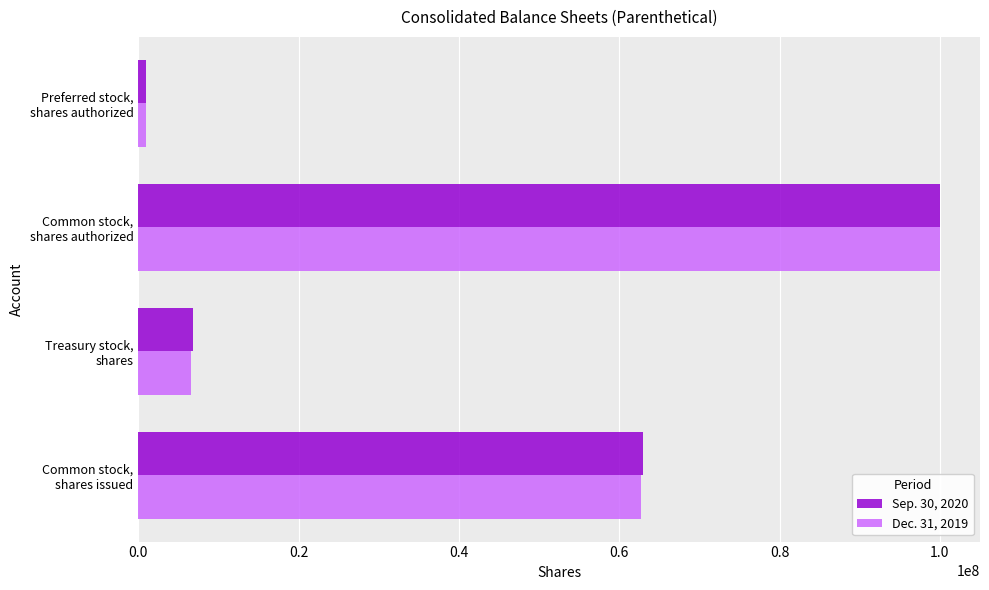

List the series in order of their overall mean, highest first.

Sep. 30, 2020, Dec. 31, 2019